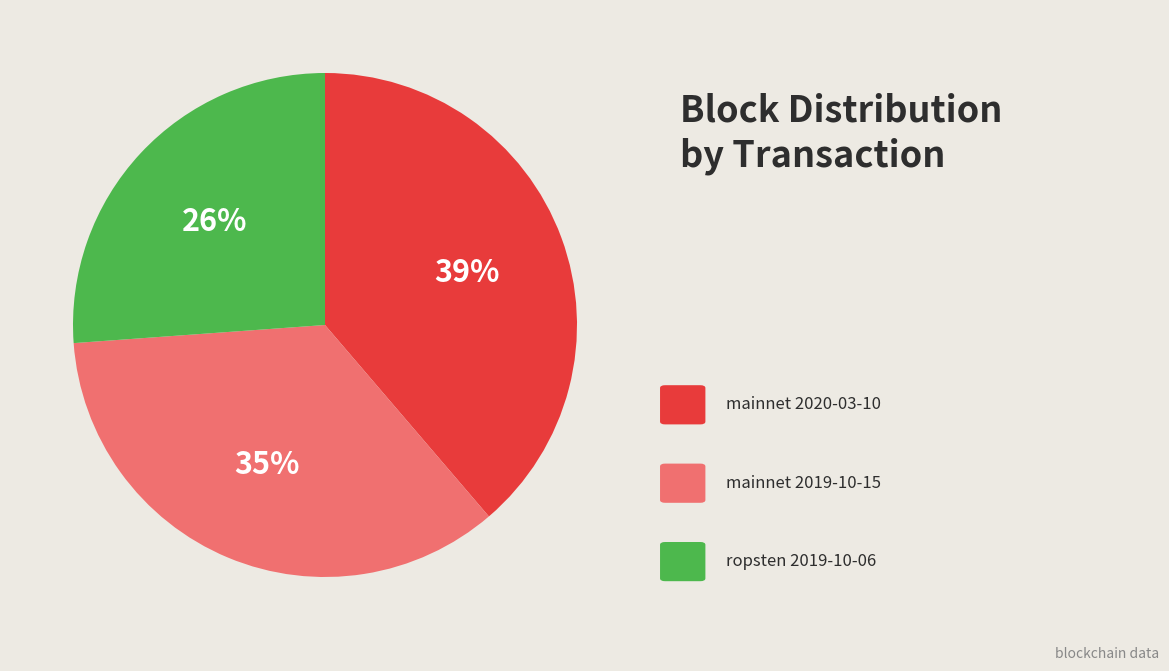

To the nearest percent, what is the difference between the largest and smallest slice percentages?

13%